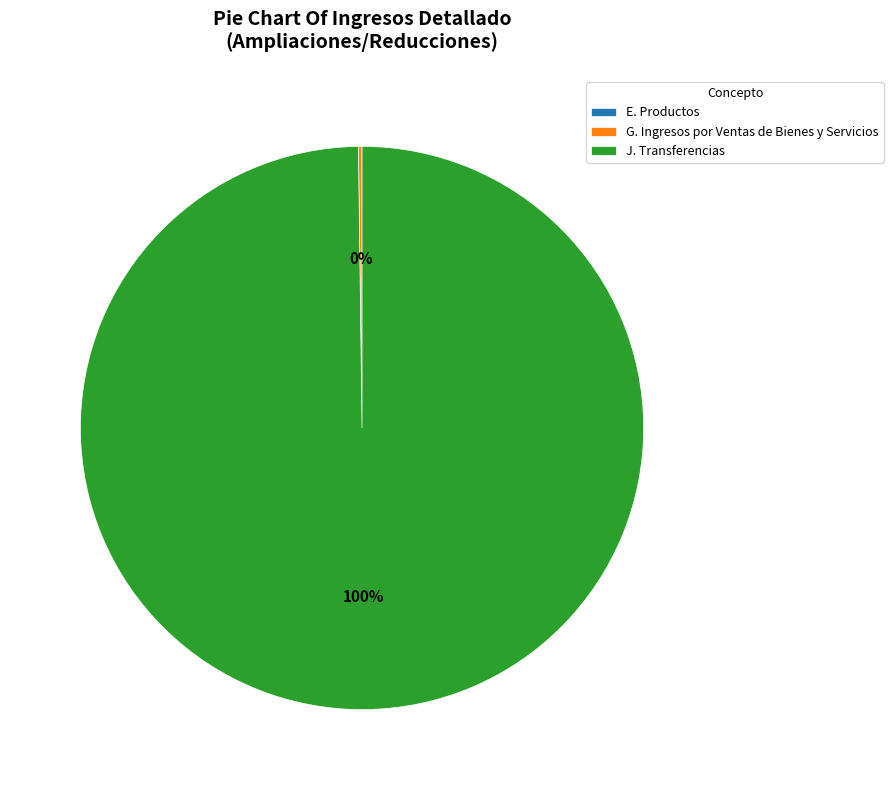

Which category has the biggest portion of the pie?

J. Transferencias